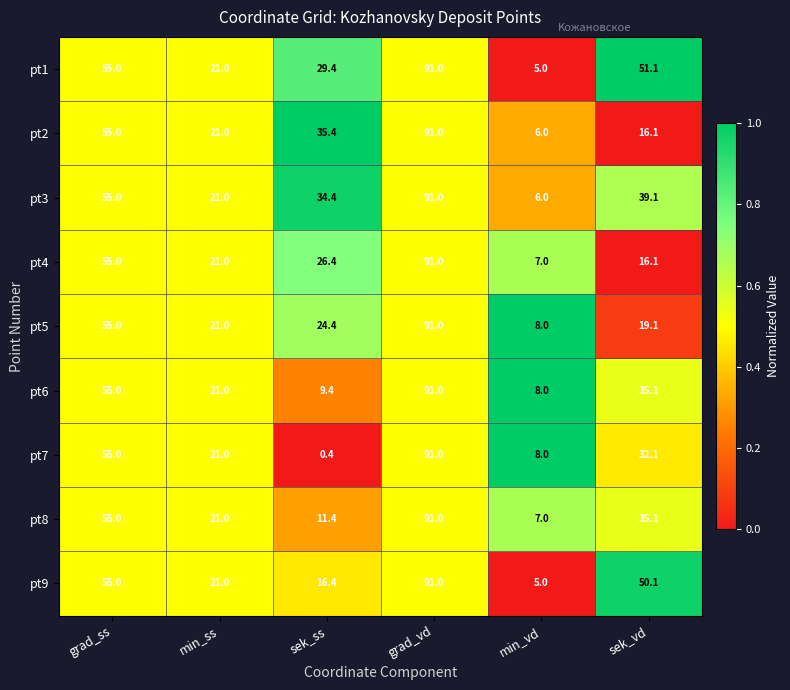

At how many categories does at least one series exceed 0?

6